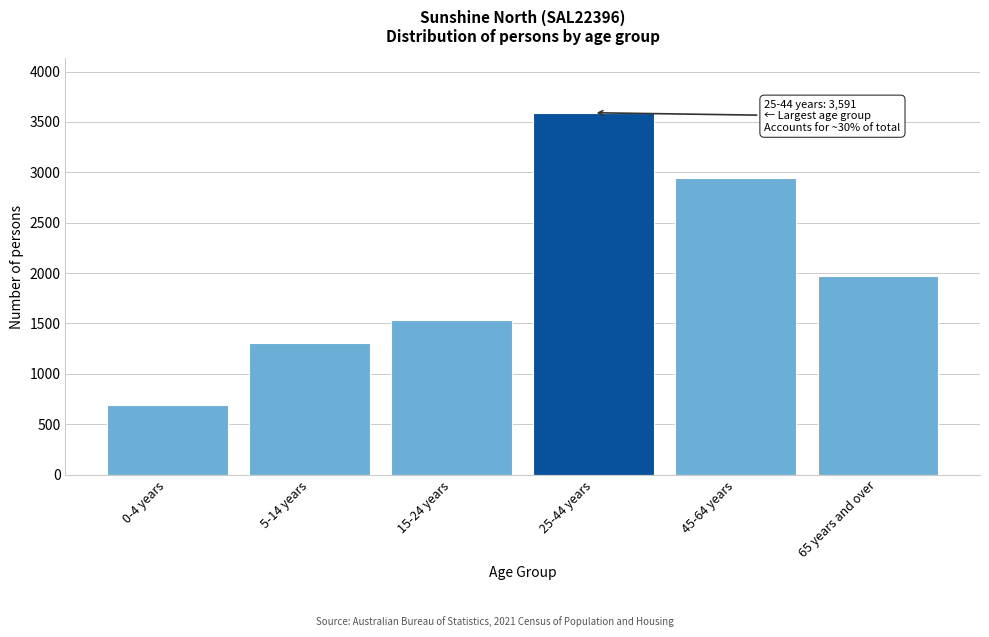

Reading left to right, extract all data points from this chart.

0-4 years=695	5-14 years=1309	15-24 years=1532	25-44 years=3591	45-64 years=2939	65 years and over=1974